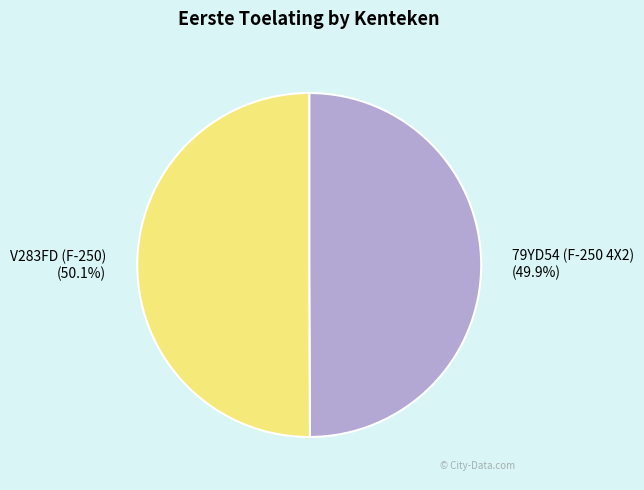

Is there a majority slice in this chart?

Yes